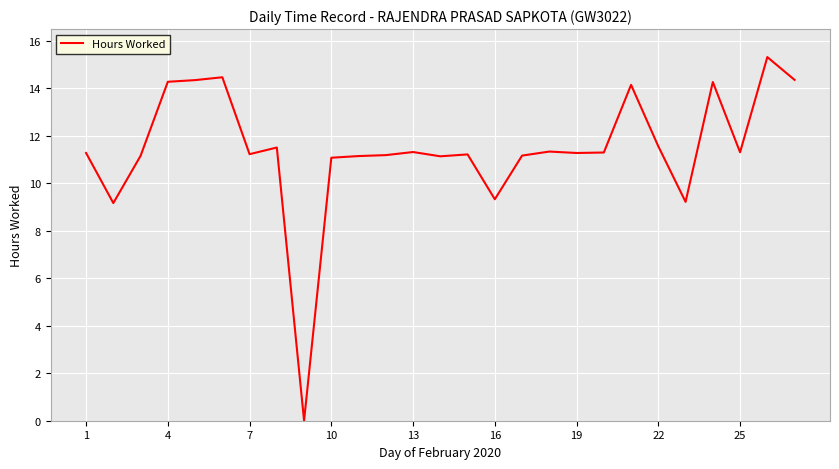

How many categories are shown in the chart?

27